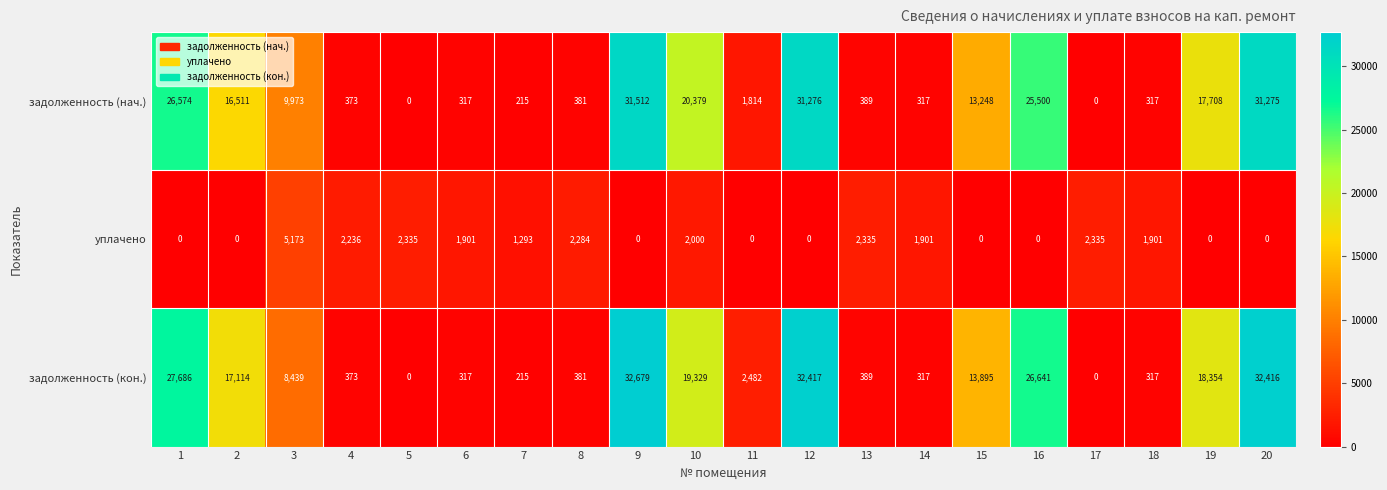

How many data points in задолженность (кон.) are less than 8439?

10